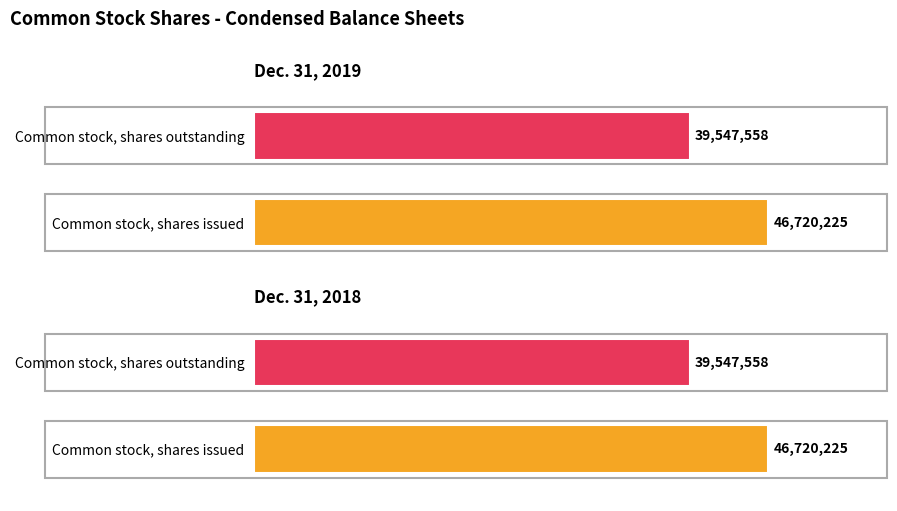

Reading left to right, what are all the values shown in this chart?

Dec. 31, 2019: Common stock, shares issued=46720225	Common stock, shares outstanding=39547558
Dec. 31, 2018: Common stock, shares issued=46720225	Common stock, shares outstanding=39547558